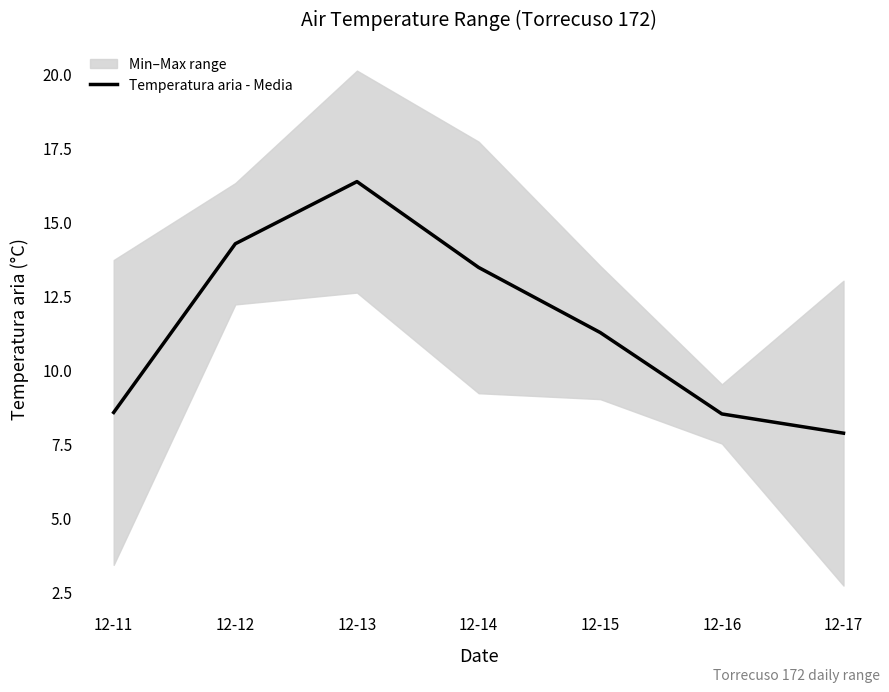

The chart shows a value of 11.2 at 12-15. True or false?

True